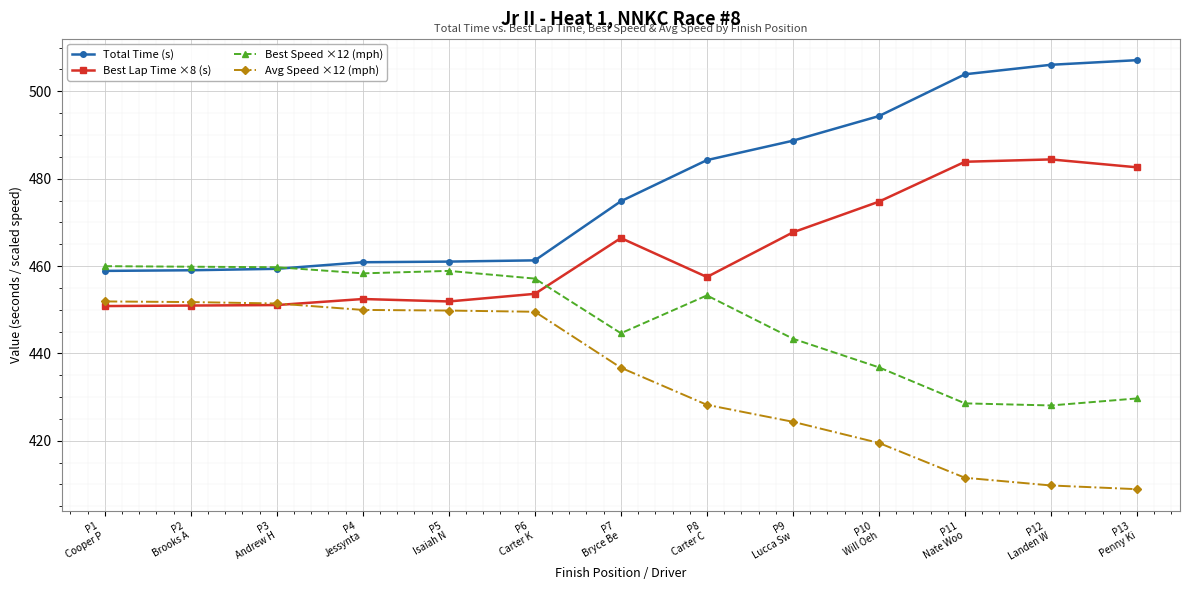

Which series has the largest range (max minus min)?

Total Time (s)